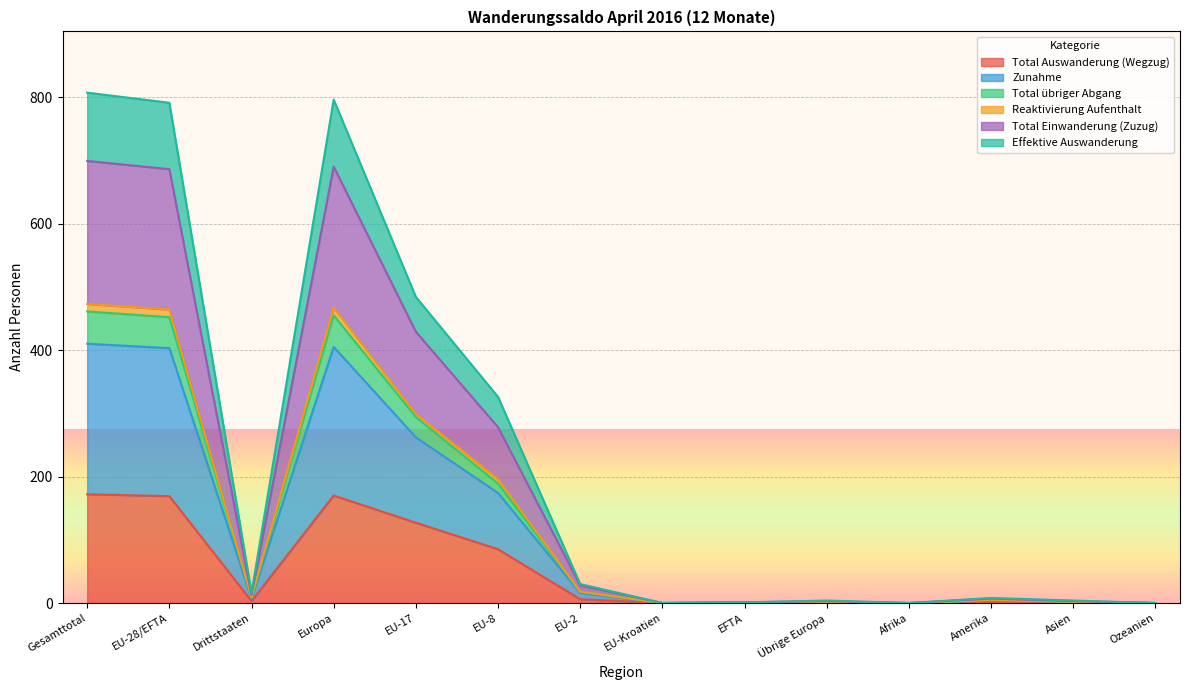

Is it true that Total Auswanderung (Wegzug) equals 66 at EU-28/EFTA?

False